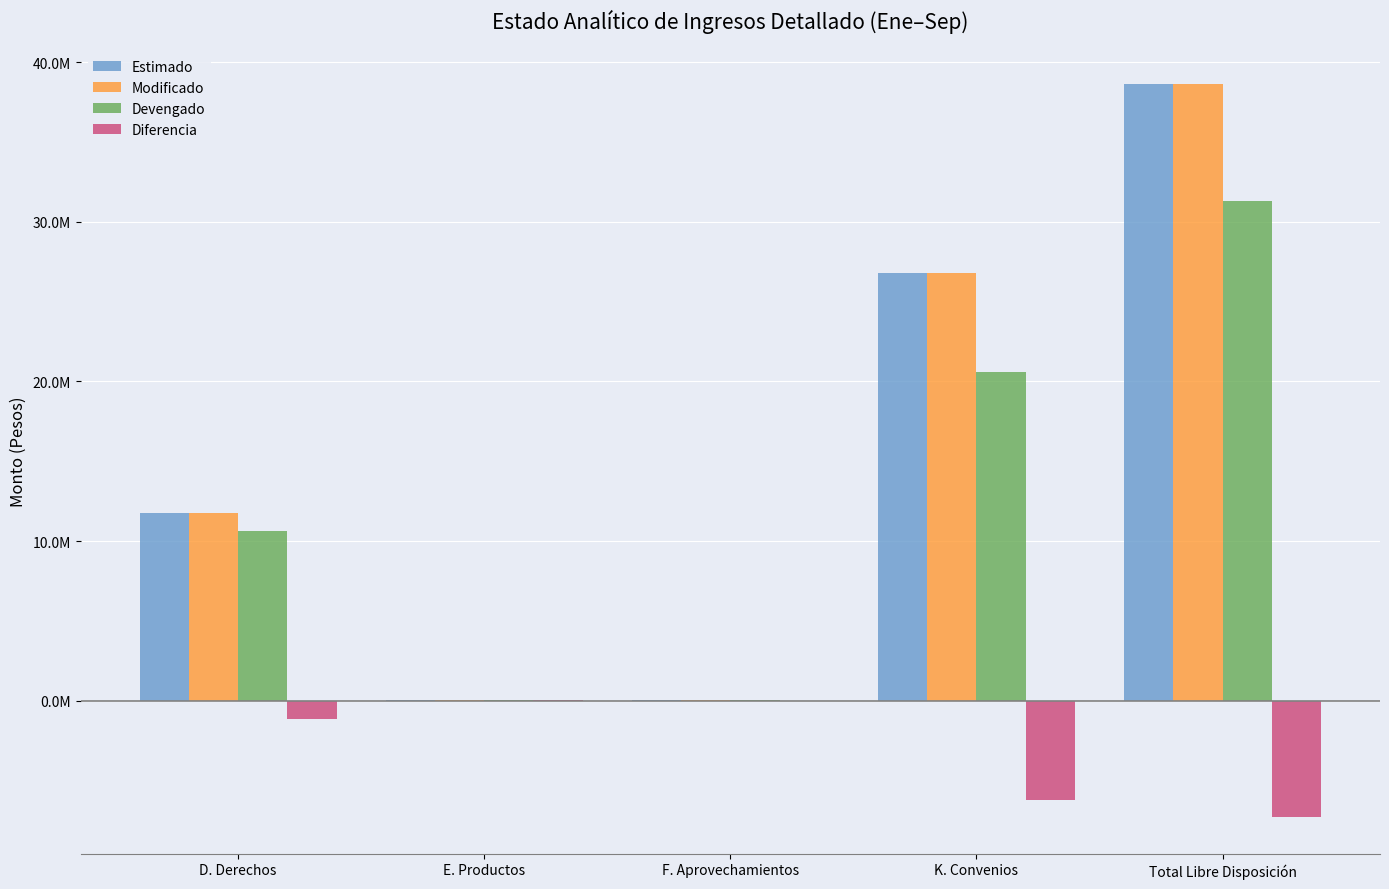

Which series has the largest total across all categories?

Estimado